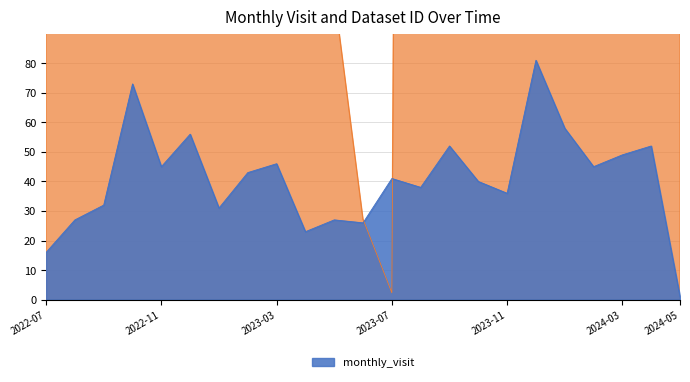

At 2023-09, list the series in order from largest to smallest.

__id, monthly_visit